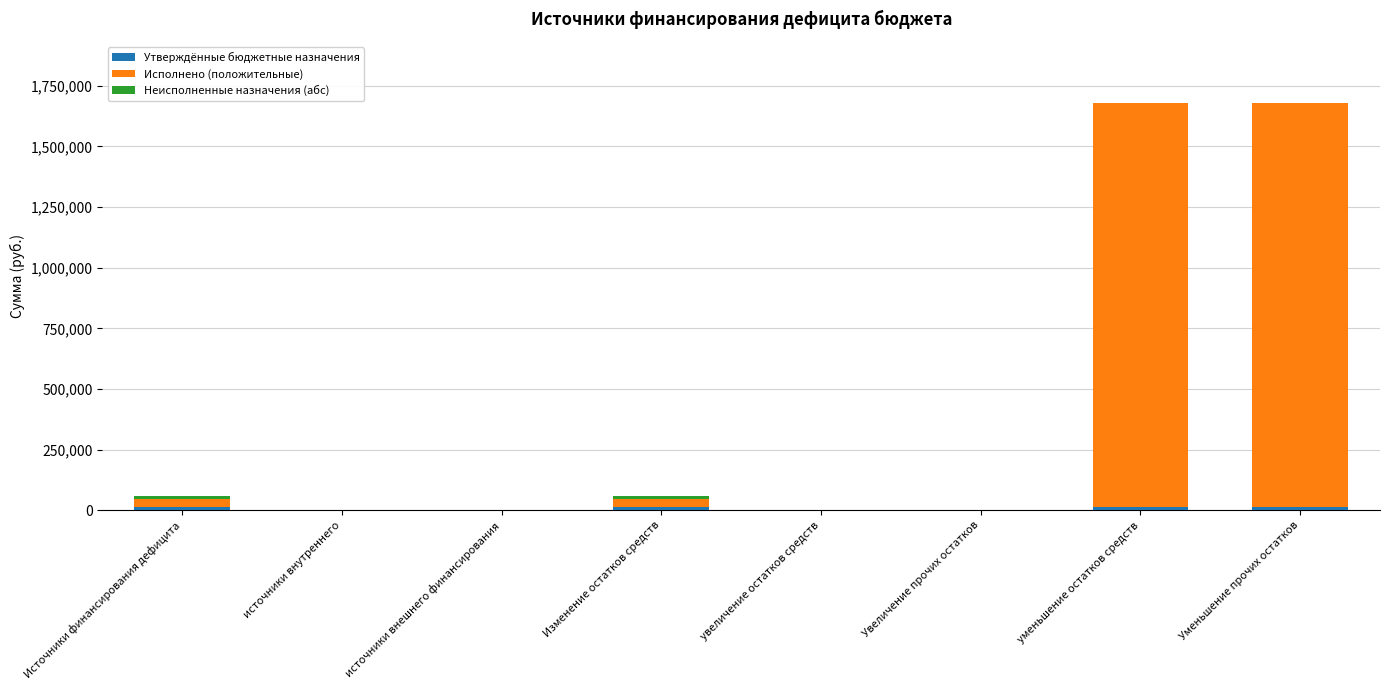

At which label is Неисполненные назначения (абс) closest to 7495?

источники внутреннего